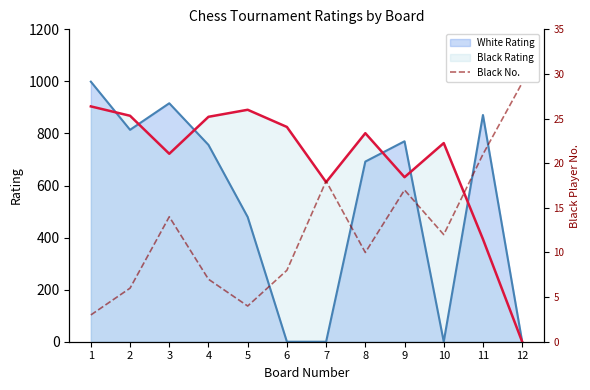

How many lines are shown in the chart?

1